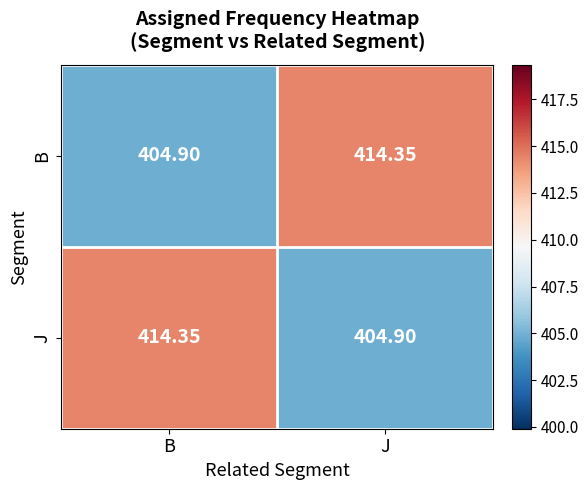

How many data points in J are less than 414?

1